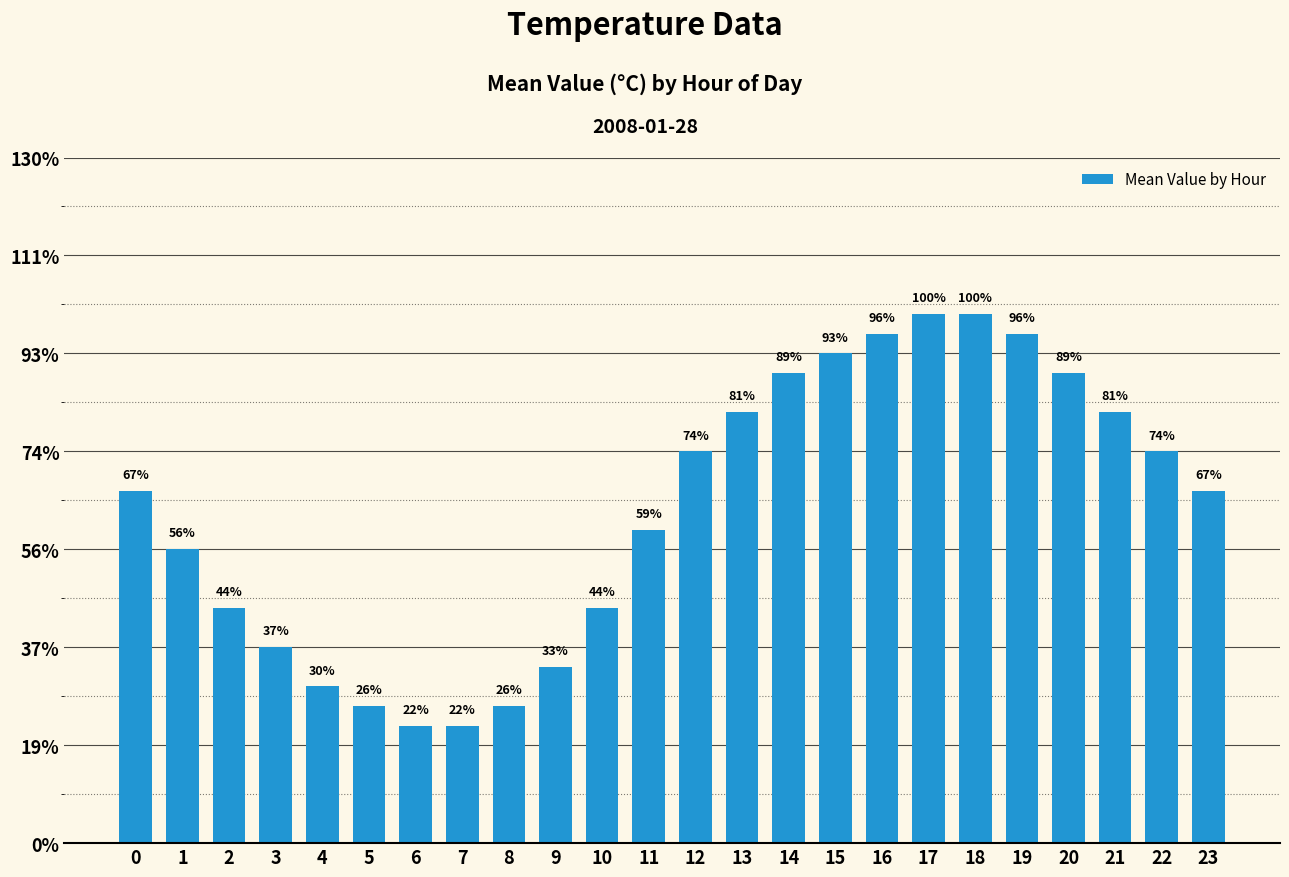

What is the sum of all values?

4.1